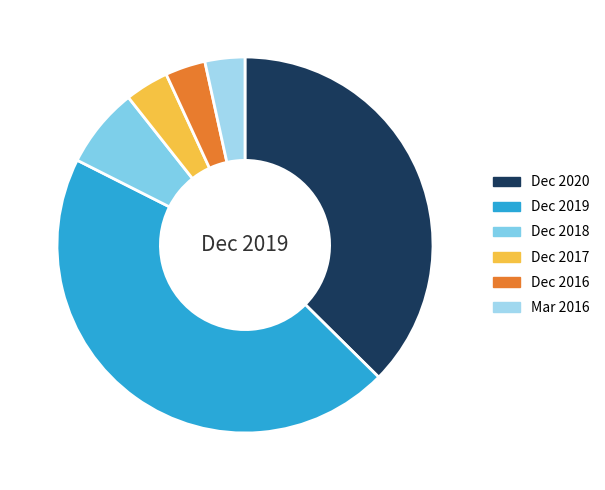

Does Dec 2017 account for over 50% of the chart?

No